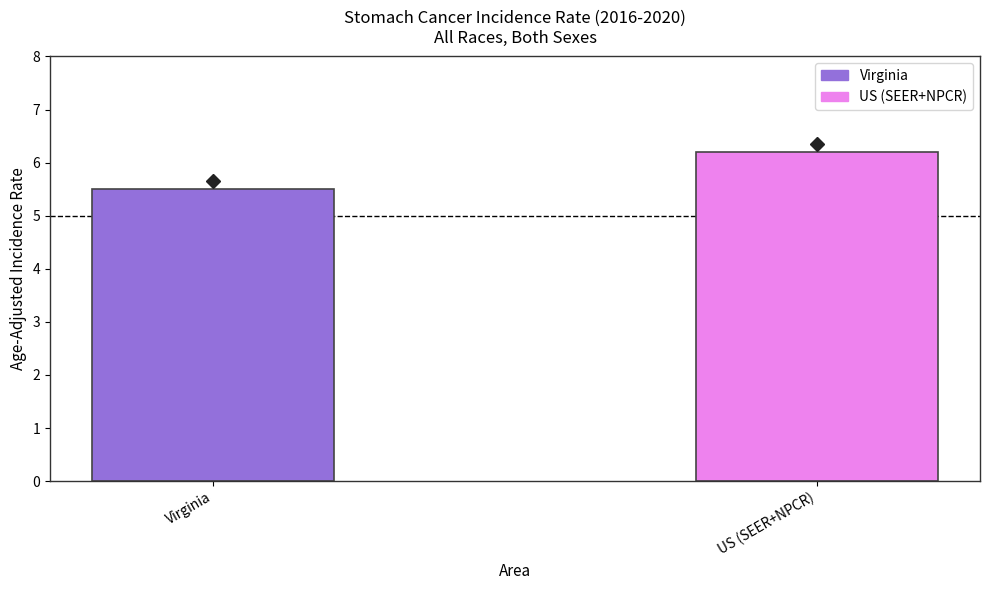

Reading left to right, list all the values displayed in this chart.

5.5	6.2